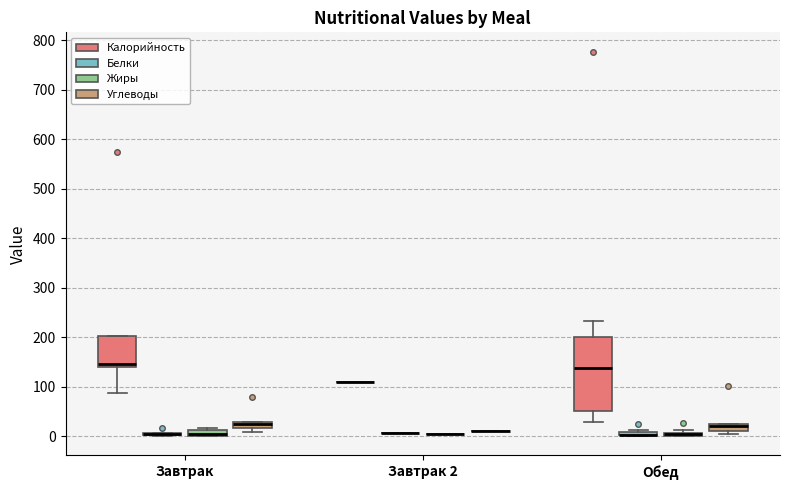

Which box is the tallest, from its lower edge to its upper edge?

Обед (Калорийность)